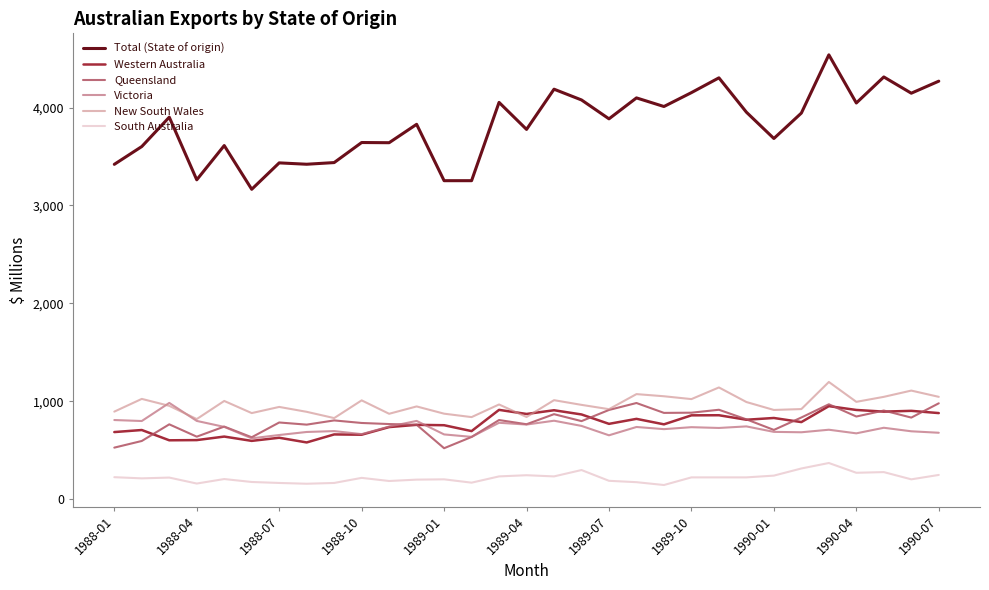

Rank the series by their maximum value, from highest to lowest.

Total (State of origin), New South Wales, Victoria, Queensland, Western Australia, South Australia